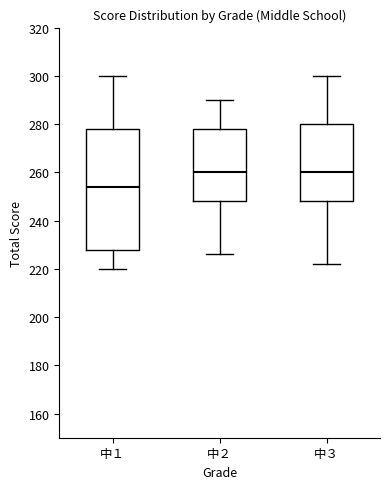

Where does the upper whisker of the box for 中２ end on the y-axis? The values are not printed on the chart, so give them approximately, as read against the axis.

290